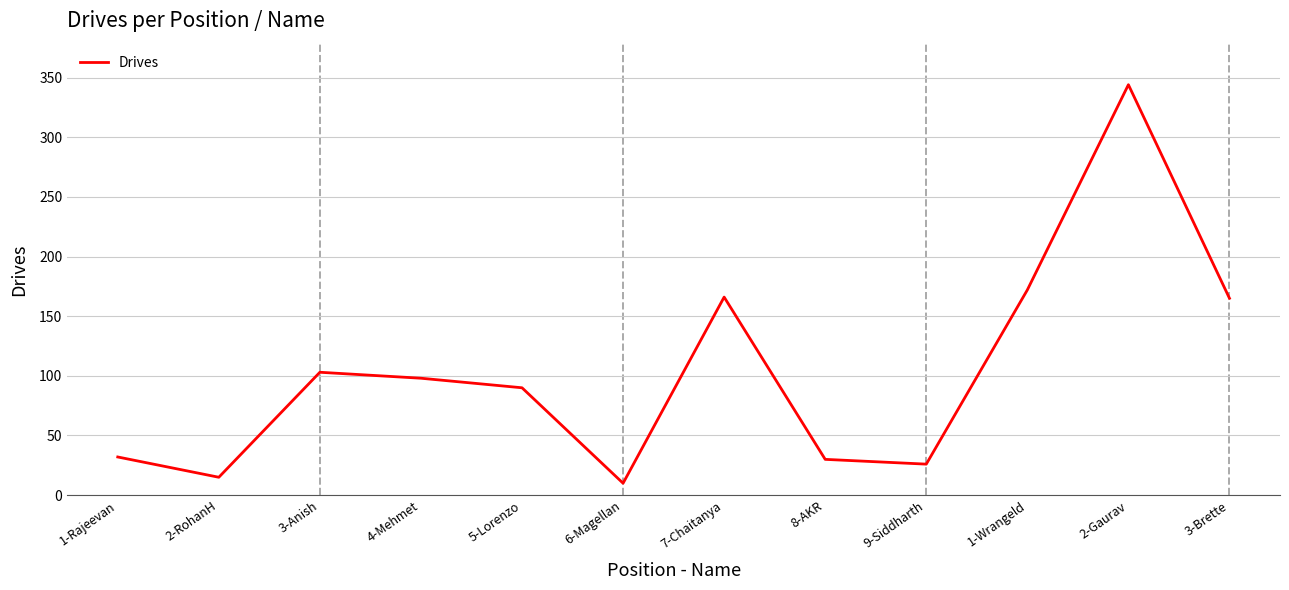

What is the sum of all values?

1251